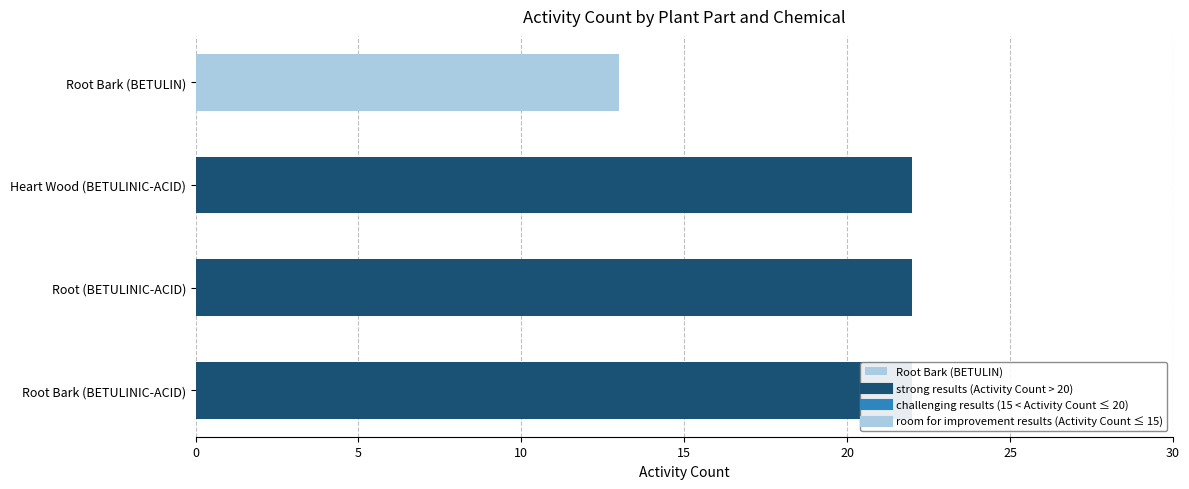

Rank the categories by value from lowest to highest.

Root Bark (BETULIN), Heart Wood (BETULINIC-ACID), Root (BETULINIC-ACID), Root Bark (BETULINIC-ACID)